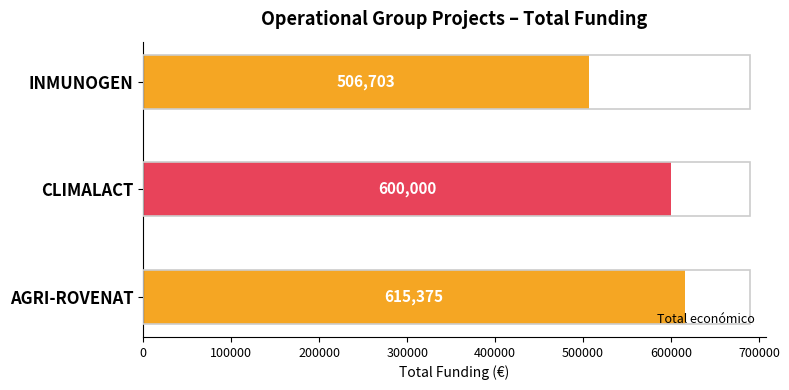

Does the chart contain stacked bars?

No